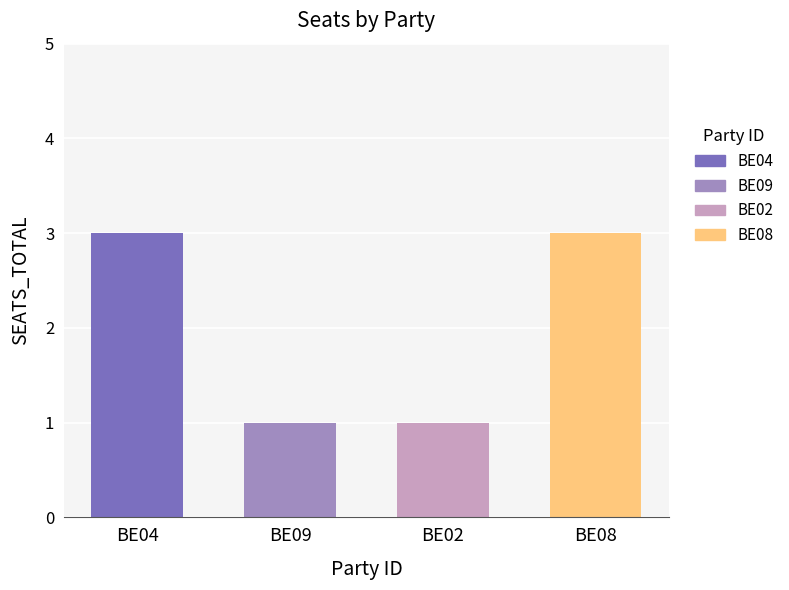

The value at BE02 is 2. True or false?

False